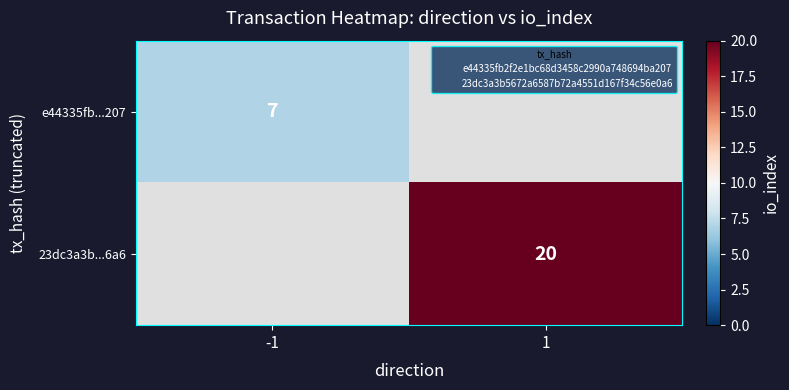

How many positive values does the 23dc3a3b...6a6 series have?

1